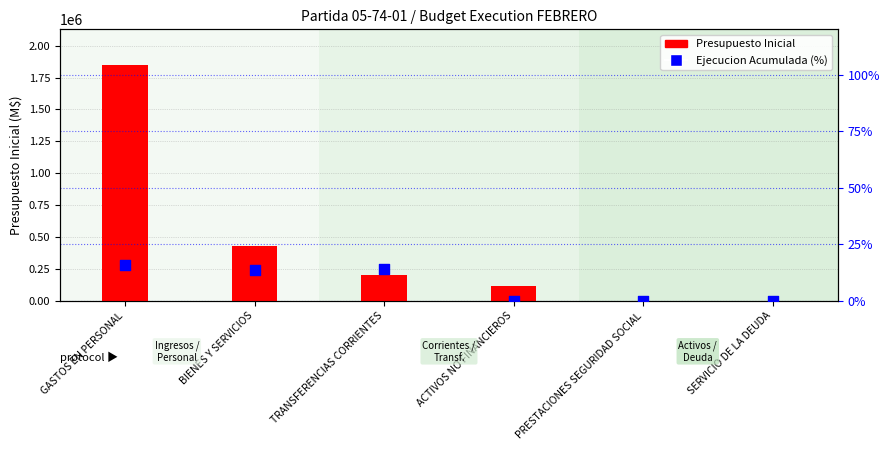

At which category is the sum across all series the highest?

GASTOS EN PERSONAL